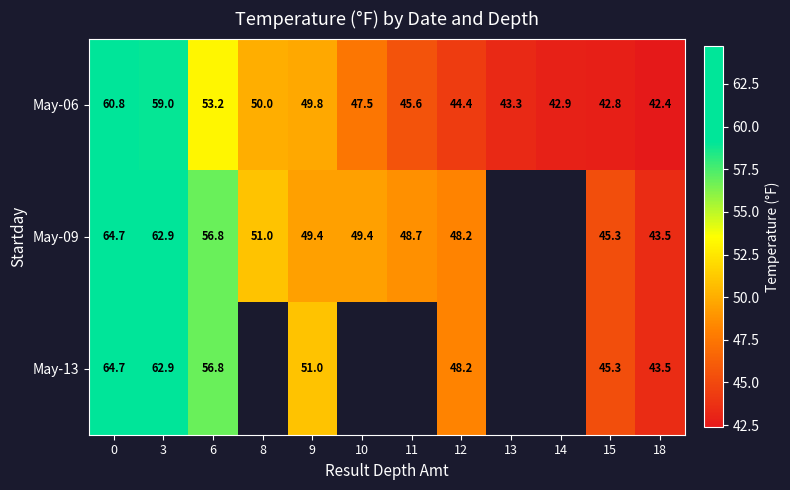

What is the sum of all May-06 values?

581.7